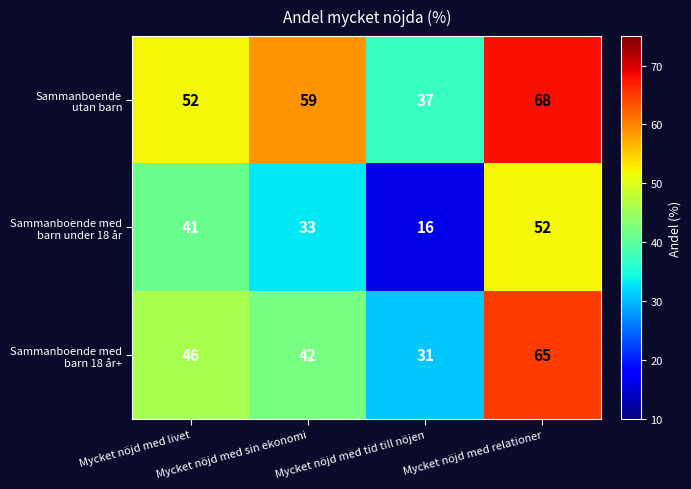

Which category has the lowest value across all series?

Mycket nöjd med tid till nöjen